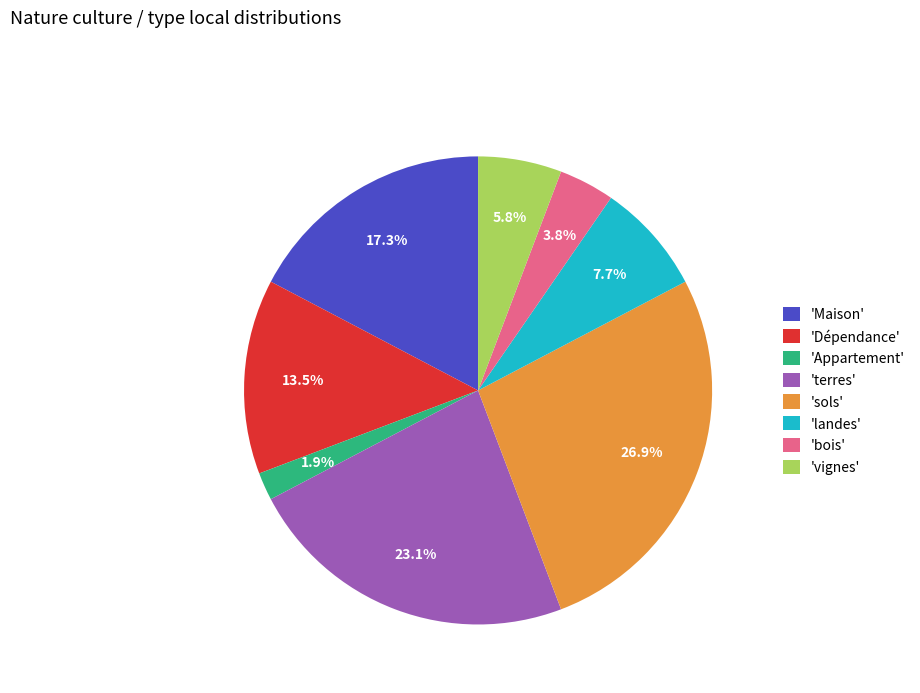

How many segments does this pie chart have?

8